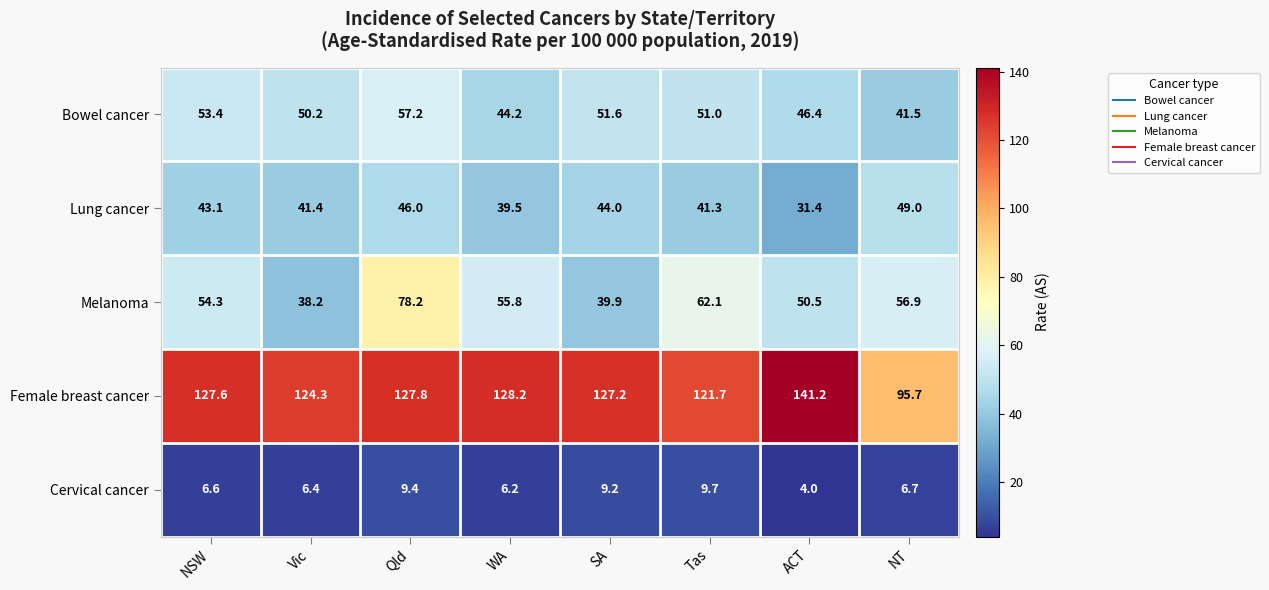

At which label does Bowel cancer reach its peak?

Qld